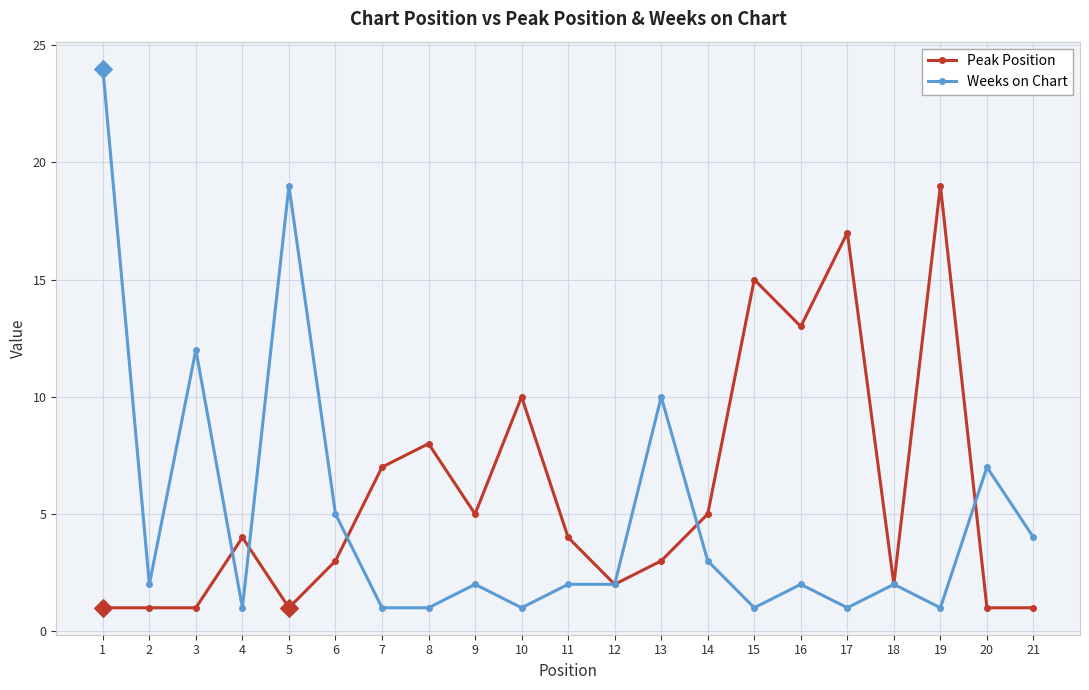

What is the total value across all series at 7?

8